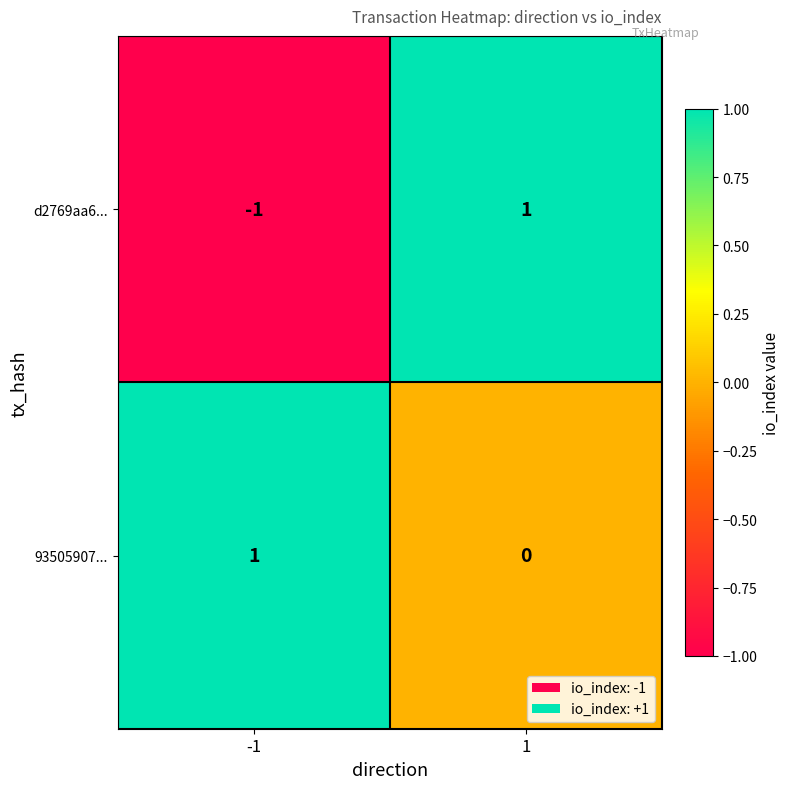

Reading left to right, extract all data points from this chart.

d2769aa6...: -1=-1	1=1
93505907...: -1=1	1=0